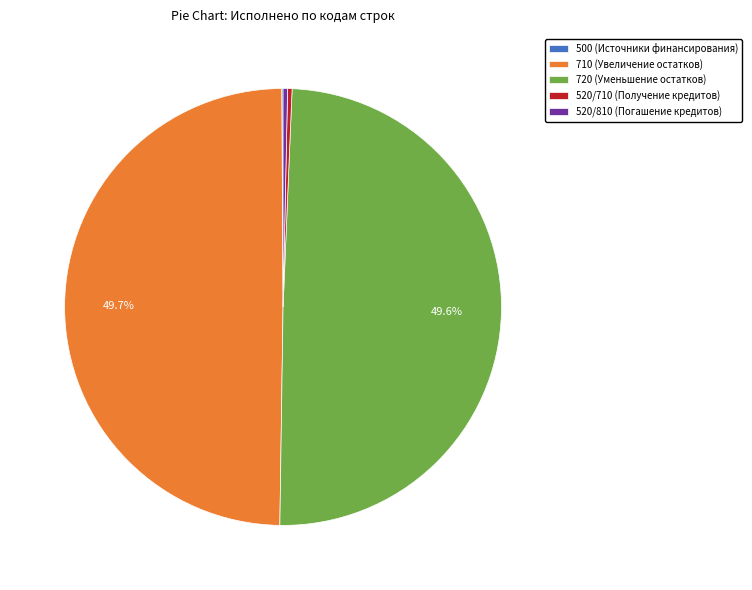

Does 520/710 (Получение кредитов) represent more than half of the total?

No